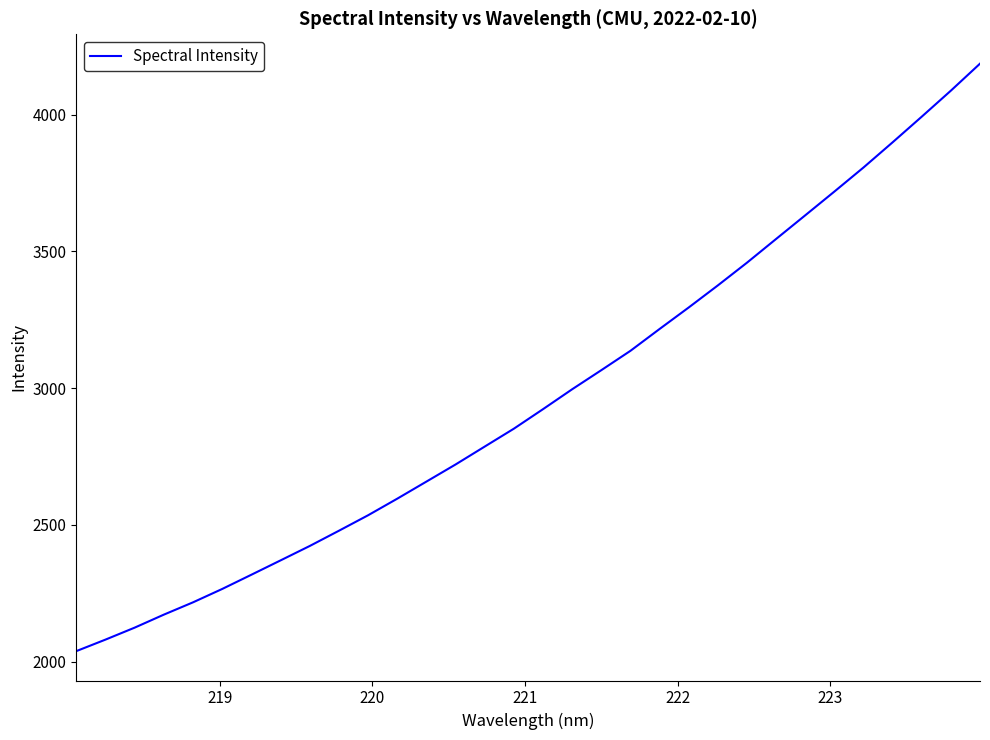

What is the difference between the maximum and minimum values?

2147.2